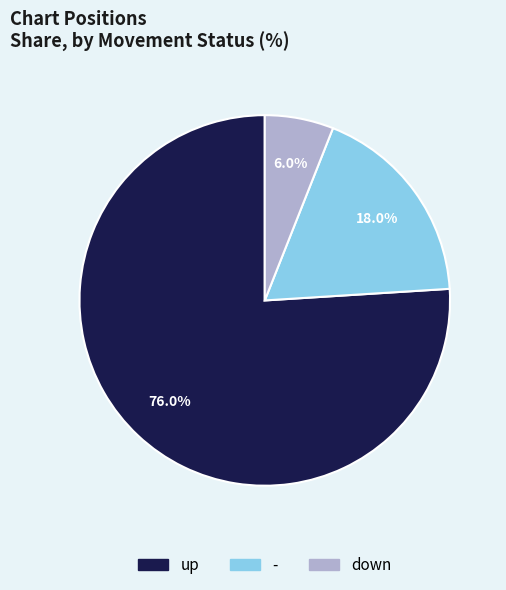

What is the ratio of the value at - to the value at down?

3.0